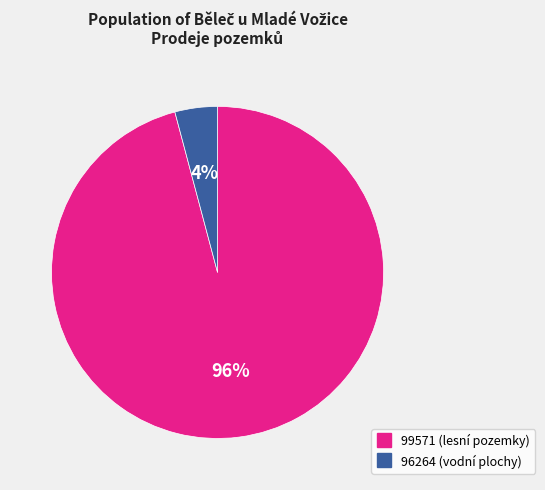

Is it true that 99571 is 96% of the pie?

True